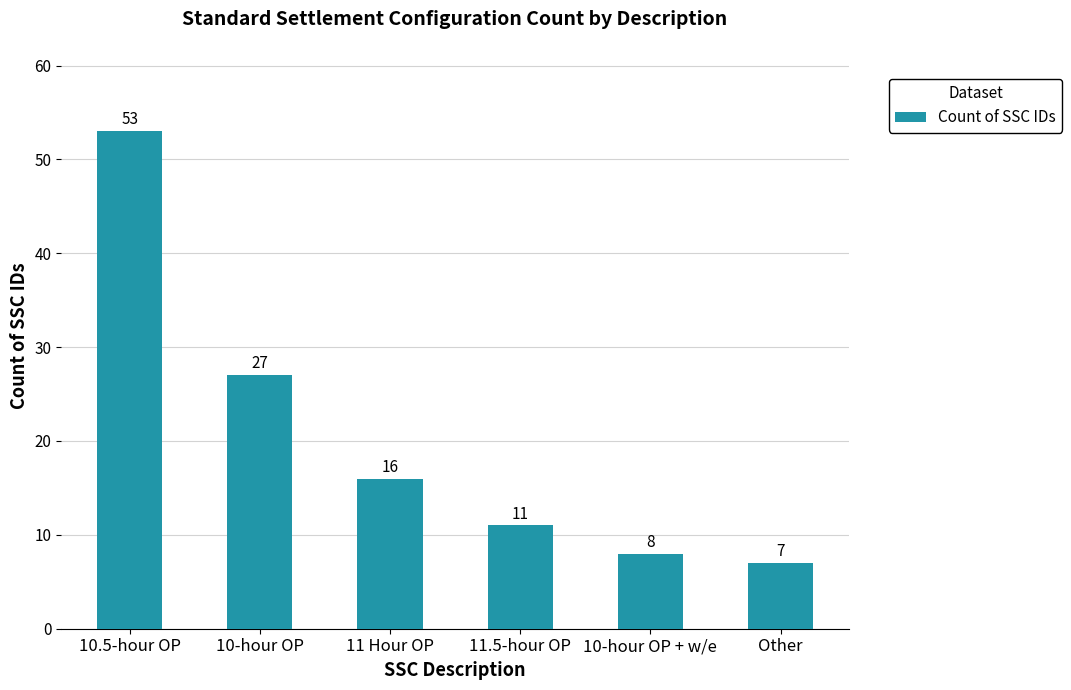

How many series are shown in this chart?

1